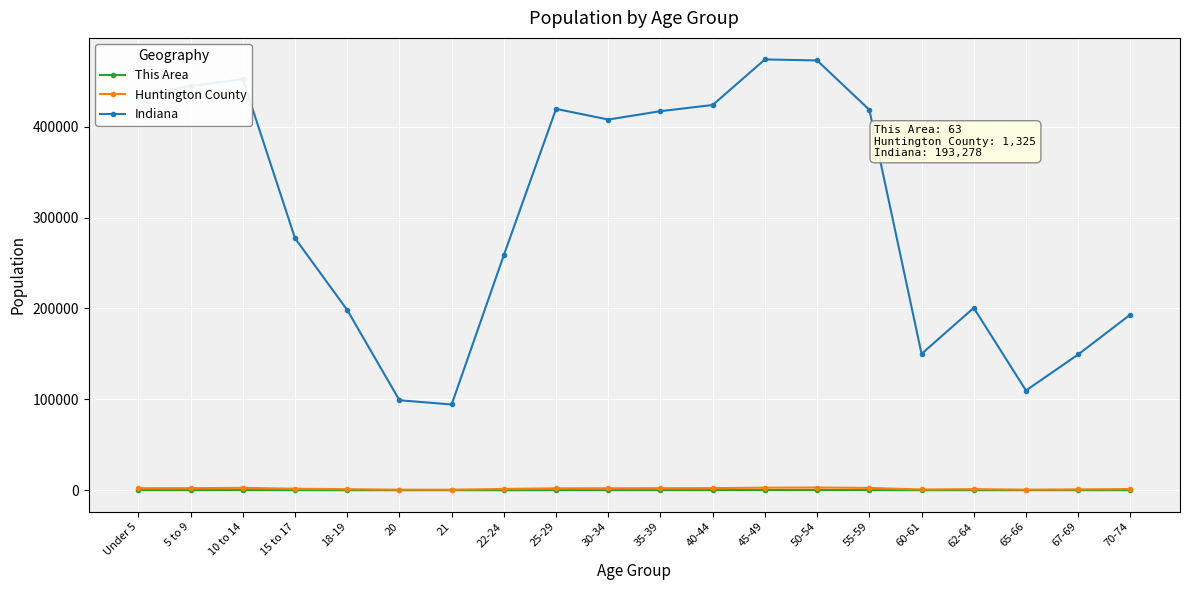

What is the label of the 18th point from the right?

10 to 14